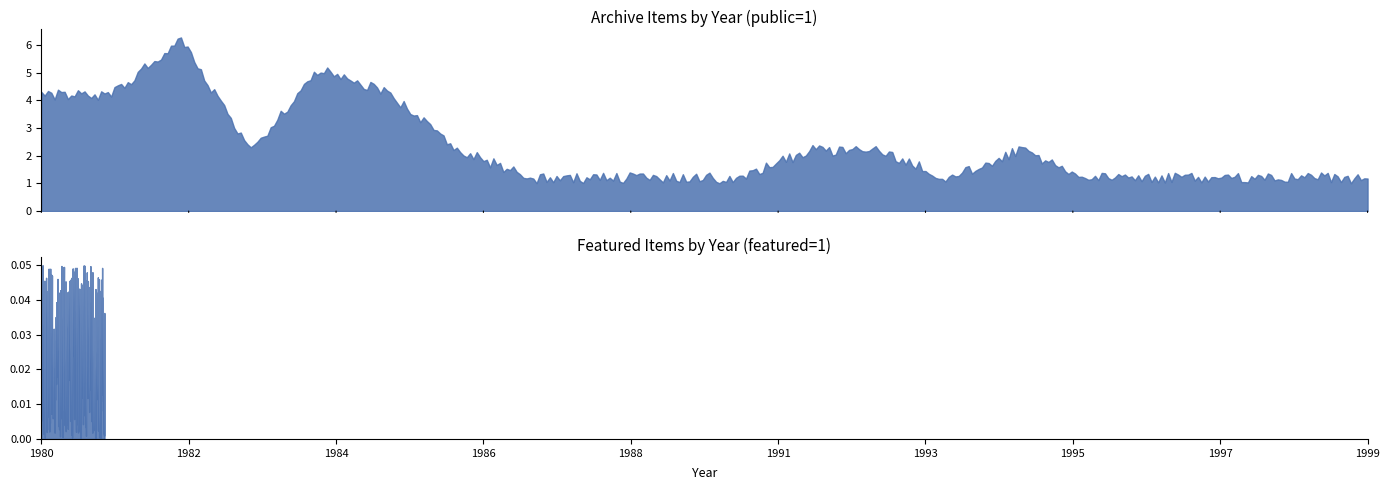

True or false: Items per Year (public) and Featured items intersect in this chart.

False